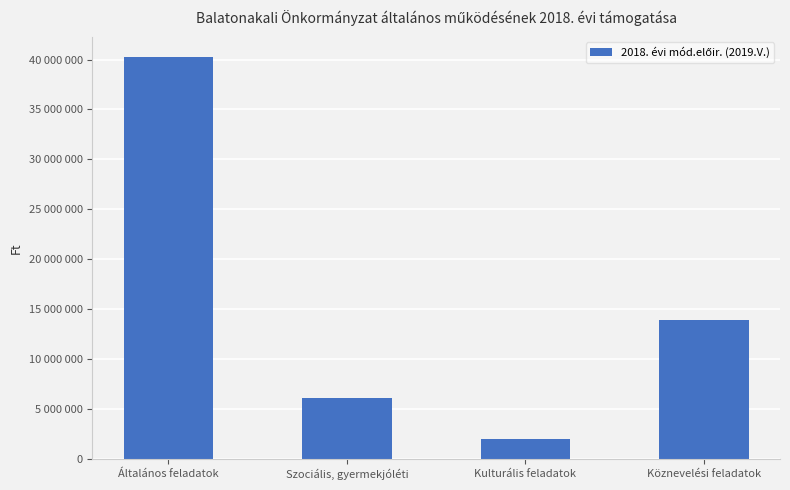

What is the label of the 1st bar from the left?

Általános feladatok